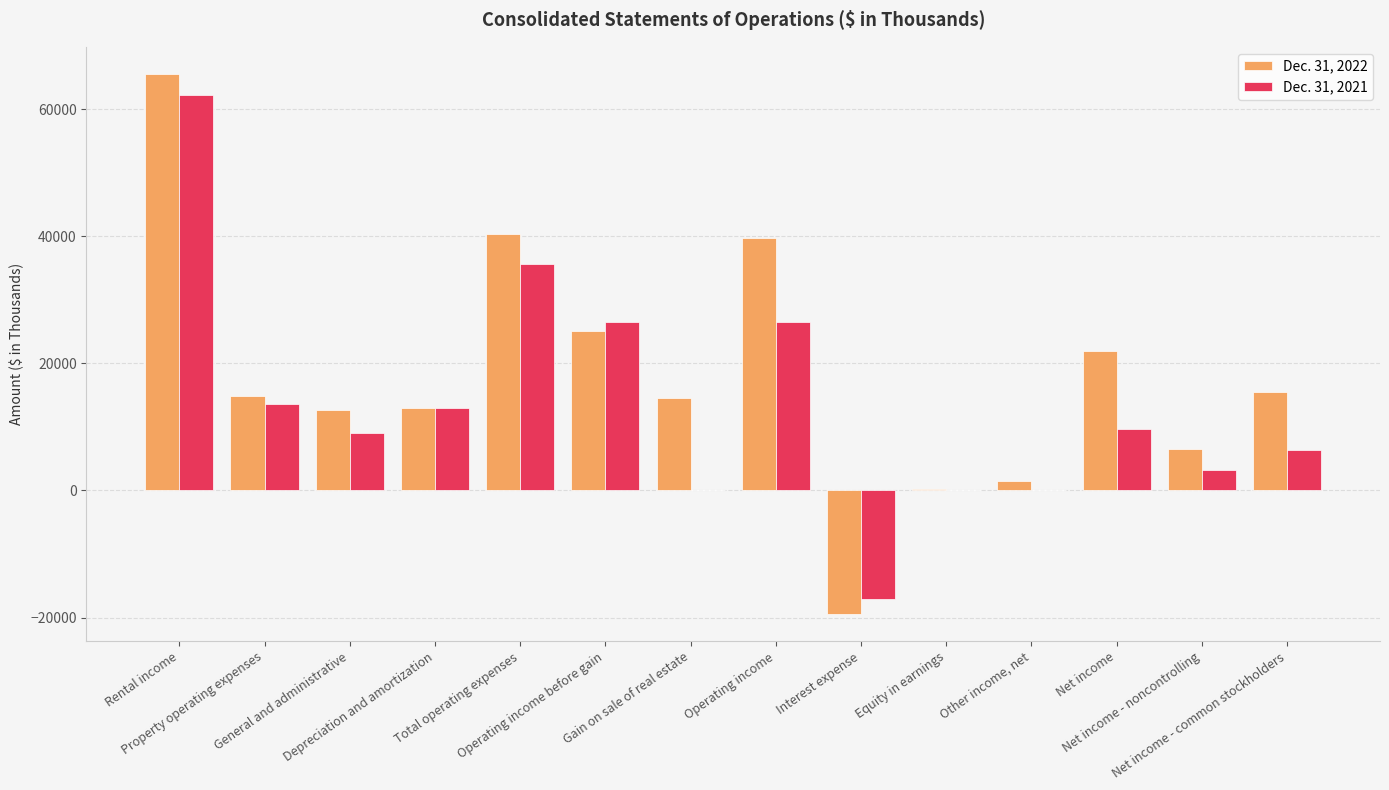

At which category is the sum across all series the highest?

Rental income